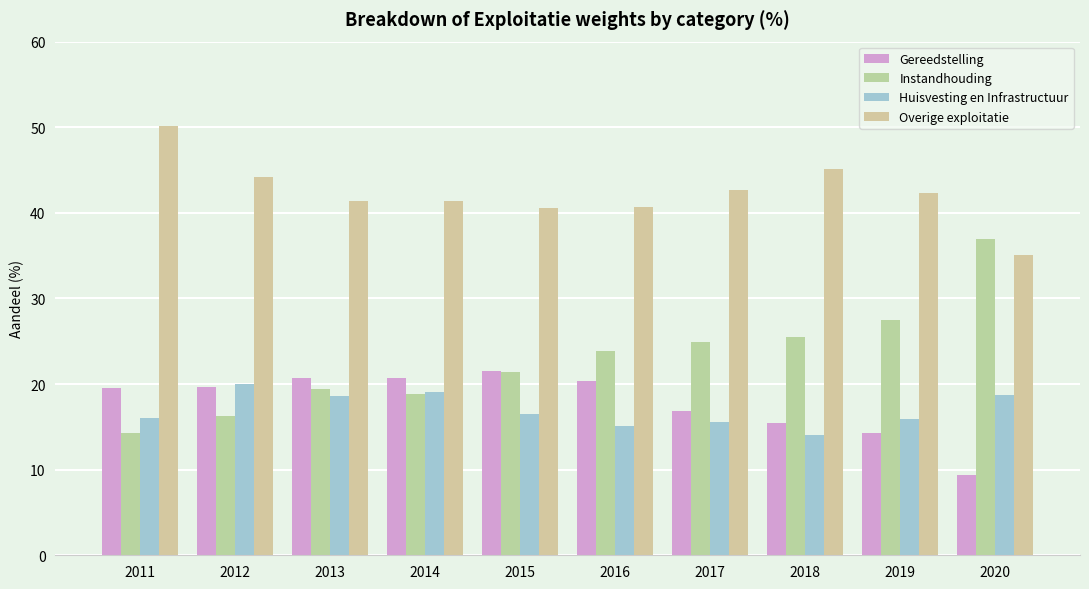

How many categories are shown in the chart?

10